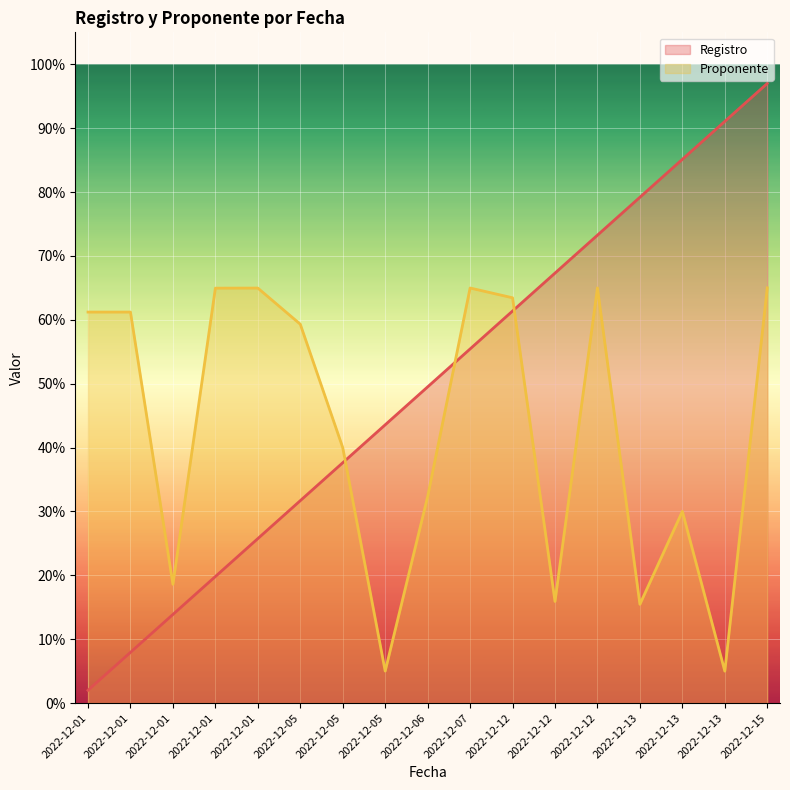

How many lines are shown in the chart?

2